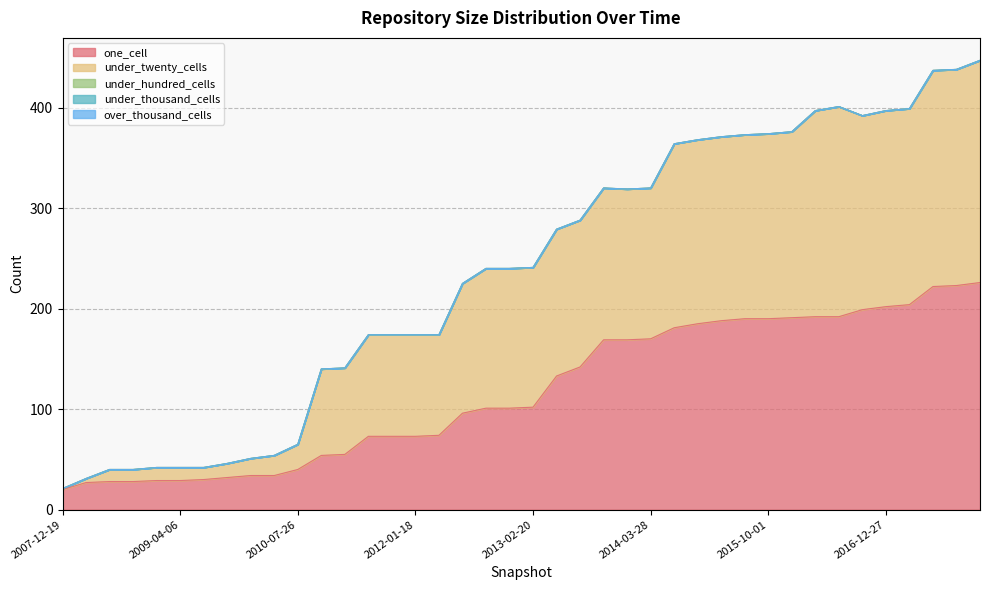

Is it true that under_twenty_cells equals 215 at 2017-10-12?

True